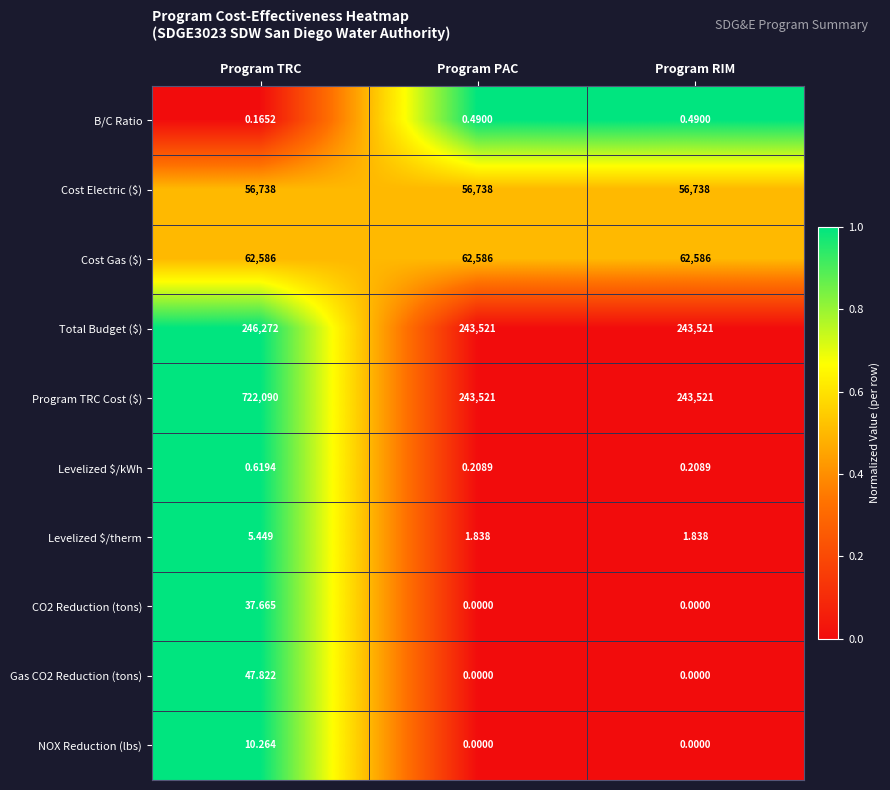

Which category has the highest value across all series?

Program TRC